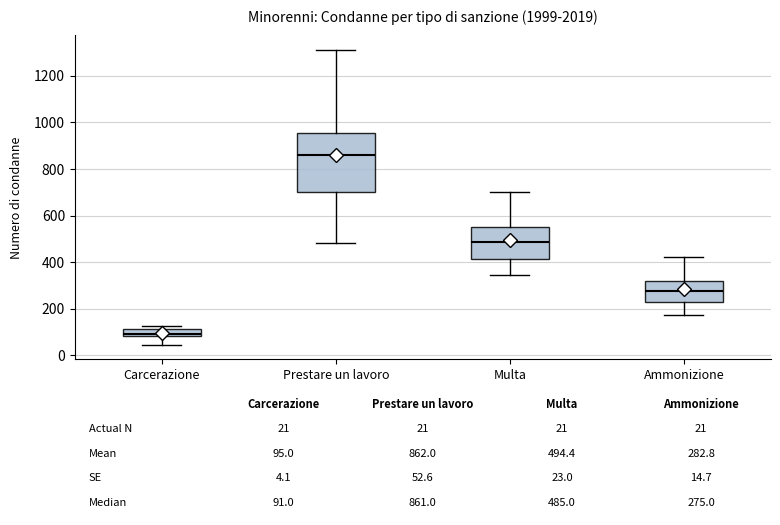

Comparing the boxes themselves (not the whiskers), which one is the tallest?

Prestare un lavoro